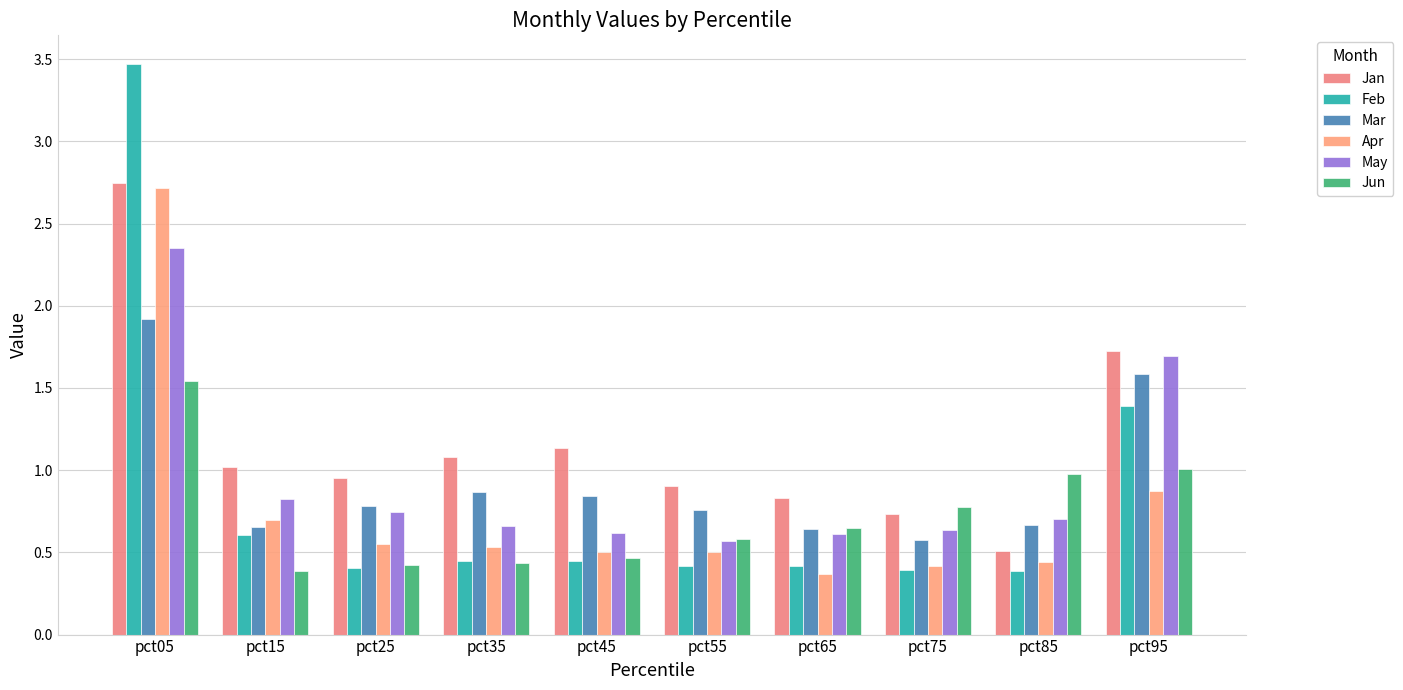

What is the sum of all Apr values?

7.6